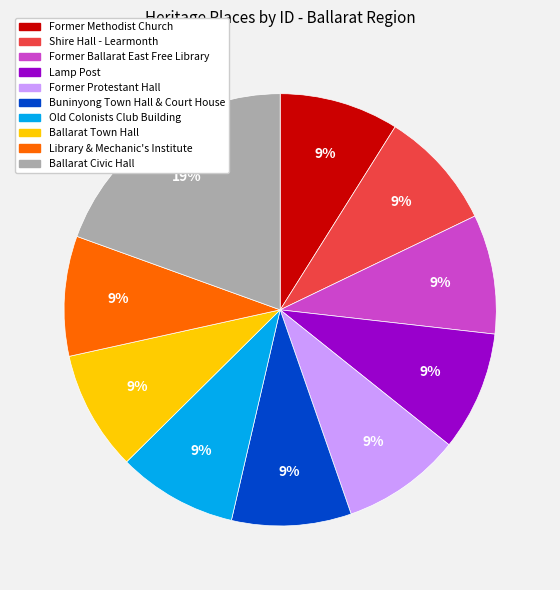

What is the ratio of the value at Former Ballarat East Free Library to the value at Old Colonists Club Building?

1.0